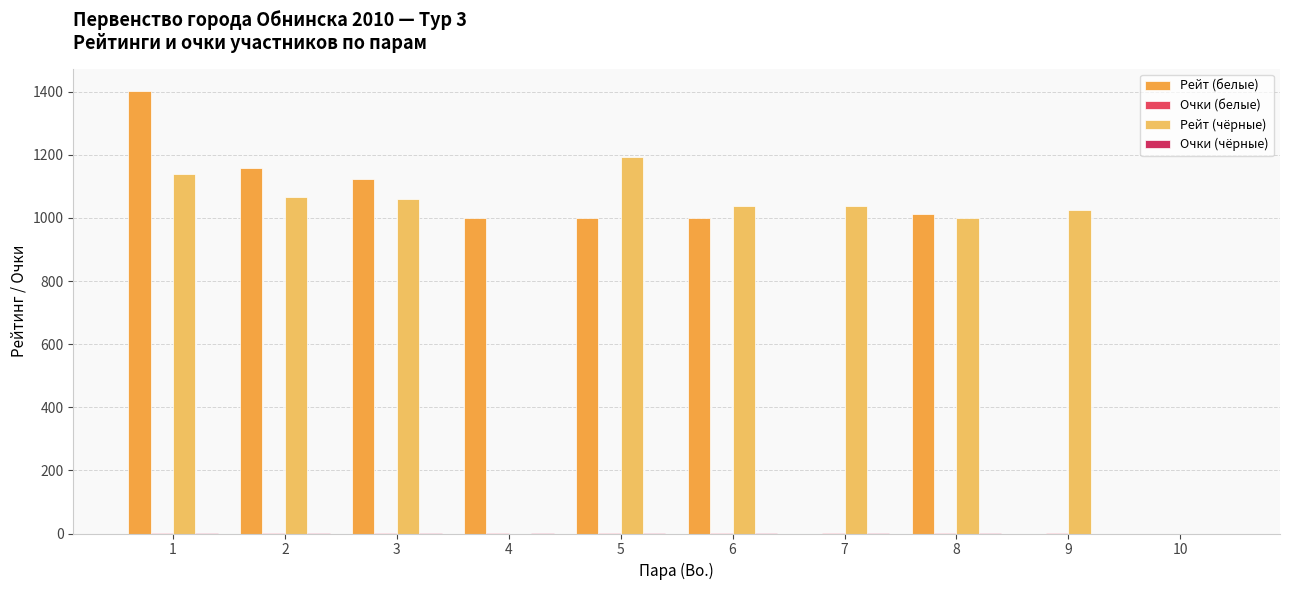

At which category does the chart reach its peak across all series?

1